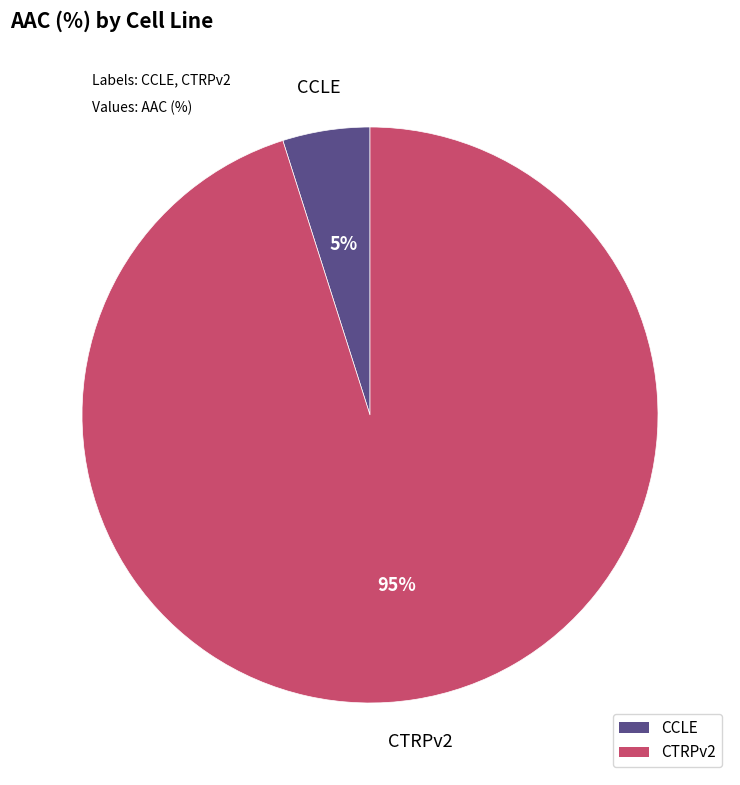

How many slices are in this pie chart?

2